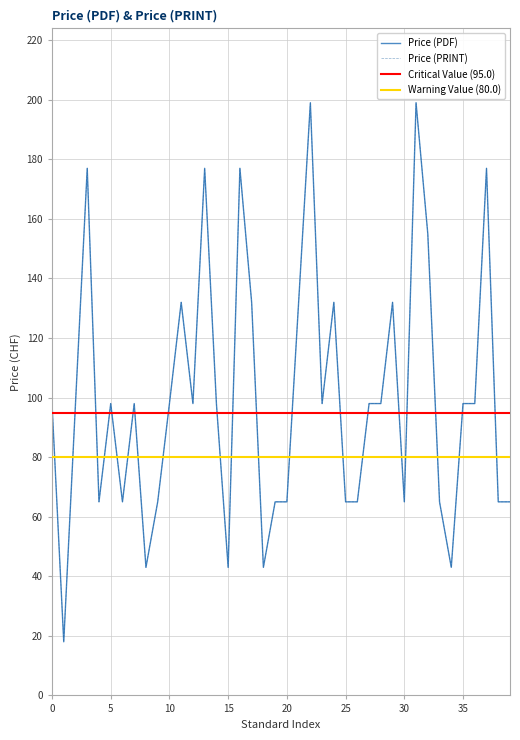

What is the value of the Price (PRINT) point at the 7th from the left?

98